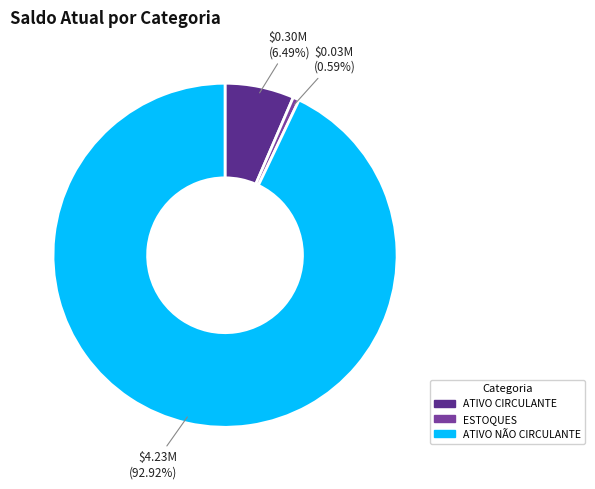

True or false: ATIVO CIRCULANTE accounts for 1% of the total.

False